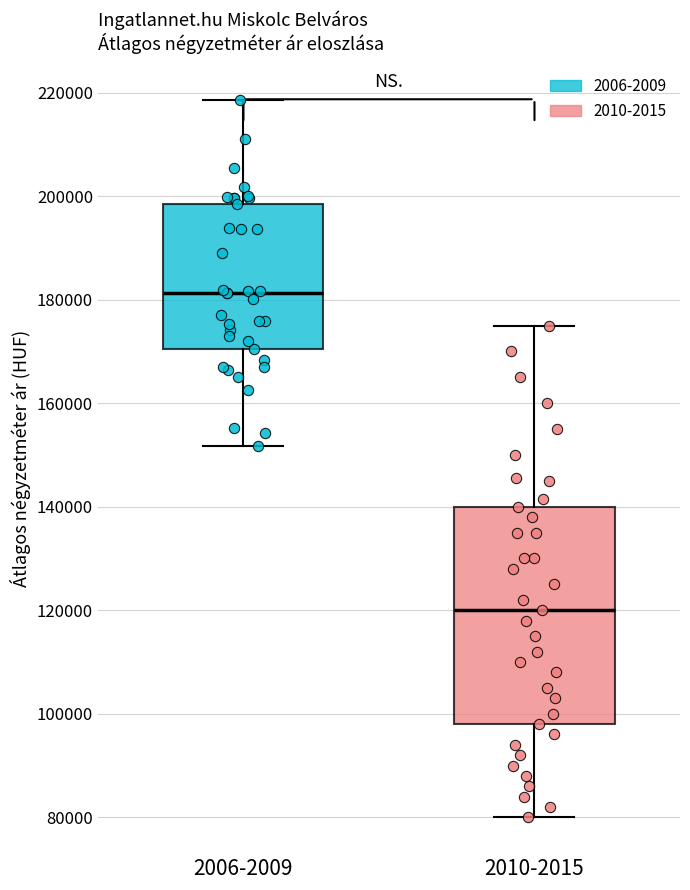

Reading left to right, read every box against the y-axis: the position of its median line, the range the box covers, and the ends of its whiskers. The values are not printed on the chart, so give them approximately, as read against the axis.

2006-2009: median 182000, box 170000 to 198000, whiskers 152000 to 218000
2010-2015: median 120000, box 98000 to 140000, whiskers 80000 to 176000